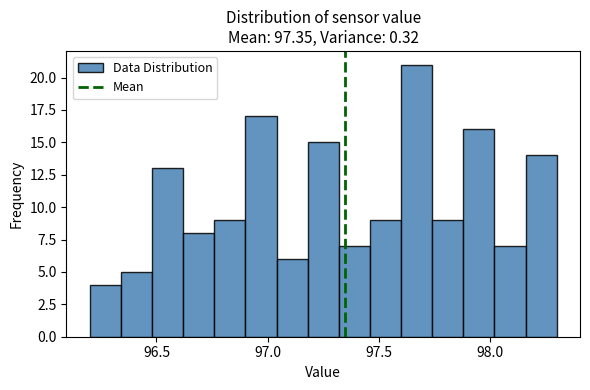

Around what value on the x-axis is the tallest bar? Give the approximate position of its centre, as read against the axis.

97.65